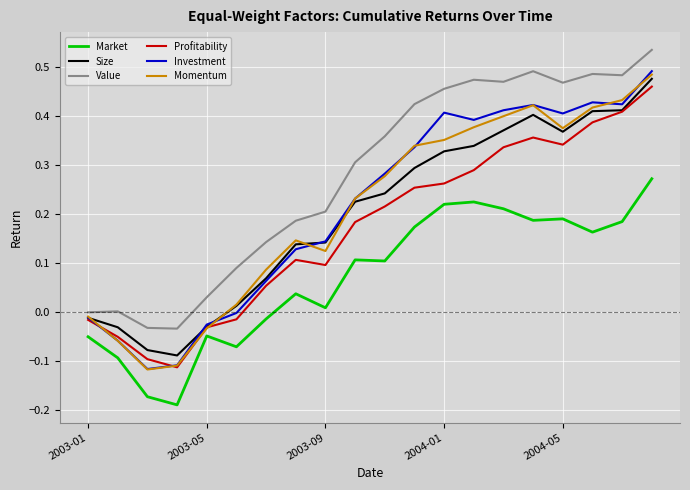

True or false: Market has more than 2 points higher than both neighbors.

True